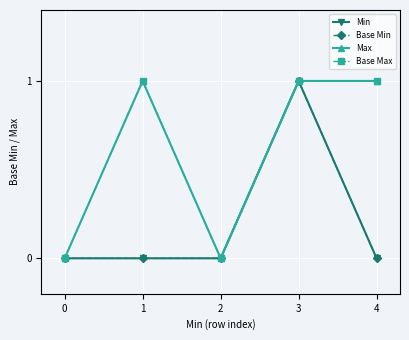

Is this an area chart (filled region under the line)?

No